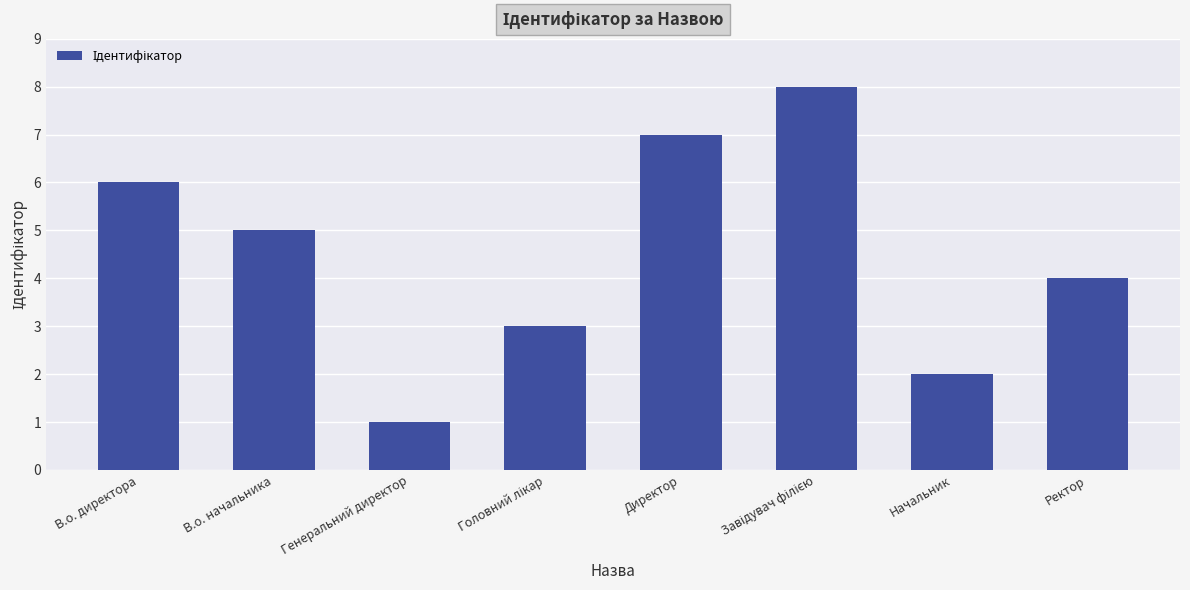

What is the smallest value displayed?

1